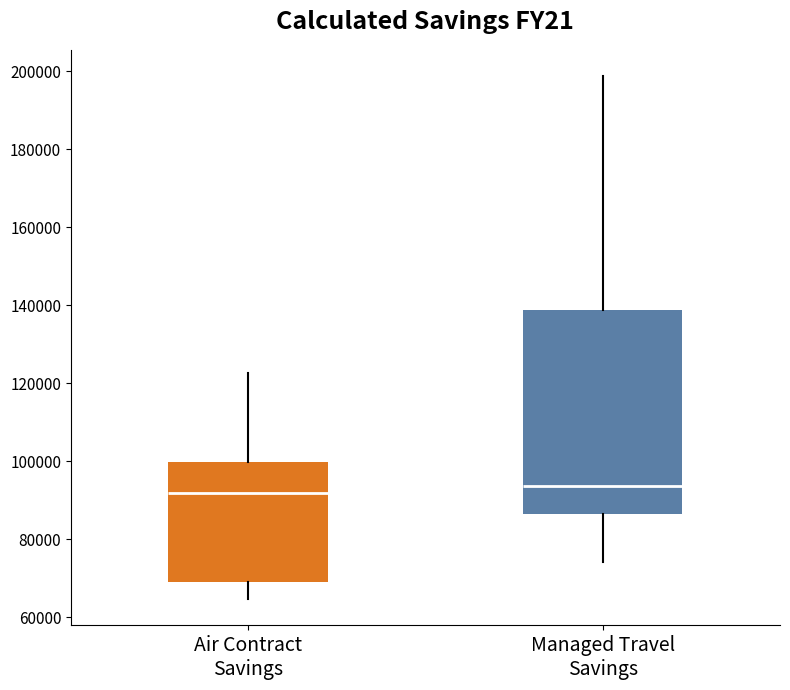

Reading left to right, transcribe this box plot: for each box, give where its median line is, the range the box spans, and where its two whiskers end, as read against the y-axis. The values are not printed on the chart, so give them approximately, as read against the axis.

Air Contract Savings: median 92000, box 70000 to 100000, whiskers 64000 to 122000
Managed Travel Savings: median 94000, box 86000 to 138000, whiskers 74000 to 198000